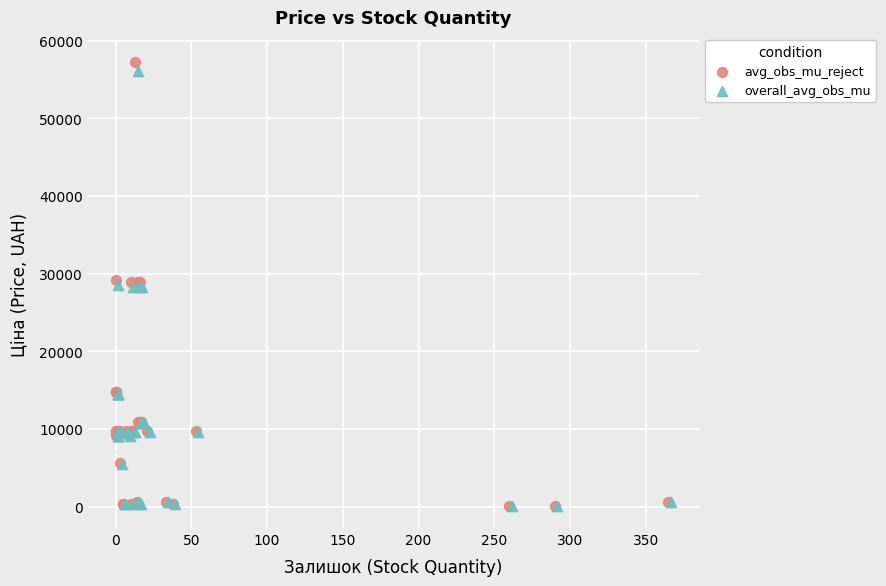

Which series has the widest spread of Y values?

avg_obs_mu_reject